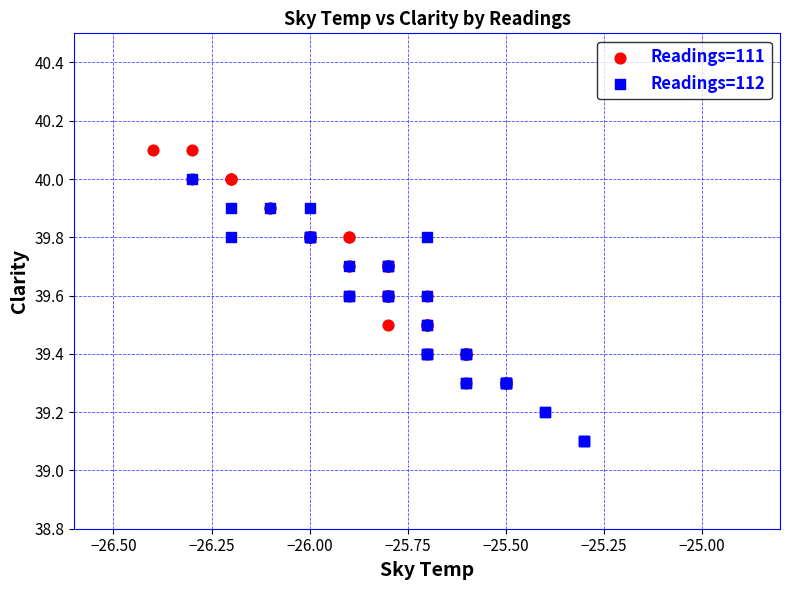

Which series contains the lowest Y value?

Readings=112